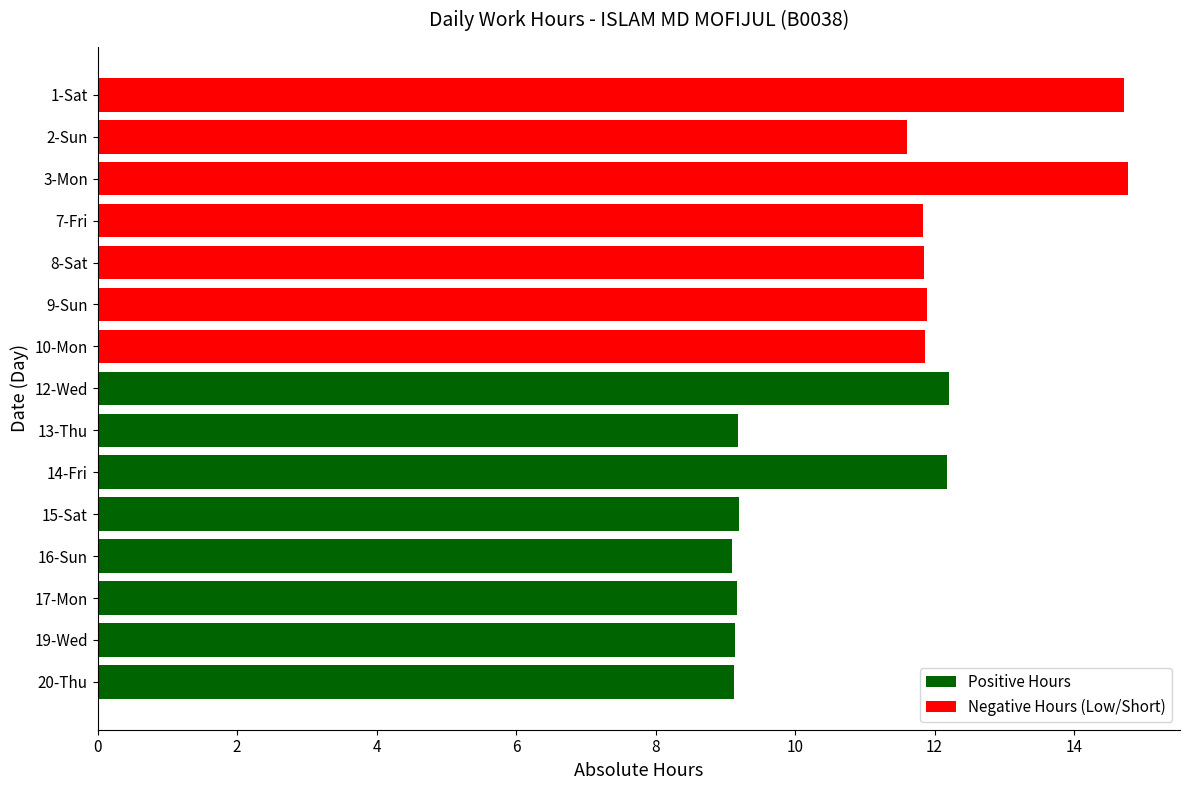

How many data points are above 11?

9